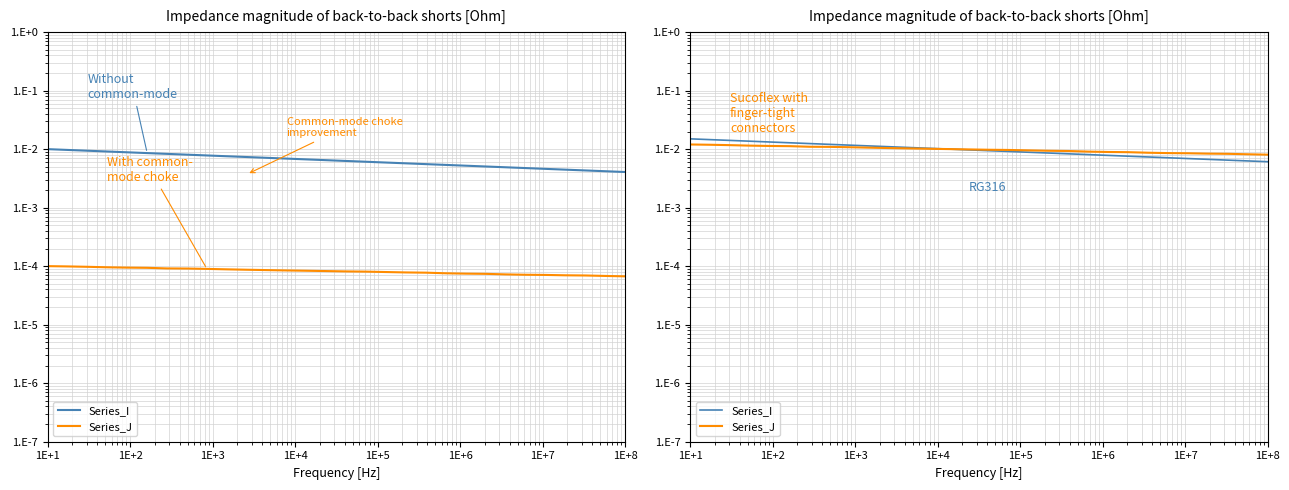

How many categories are shown in the chart?

30